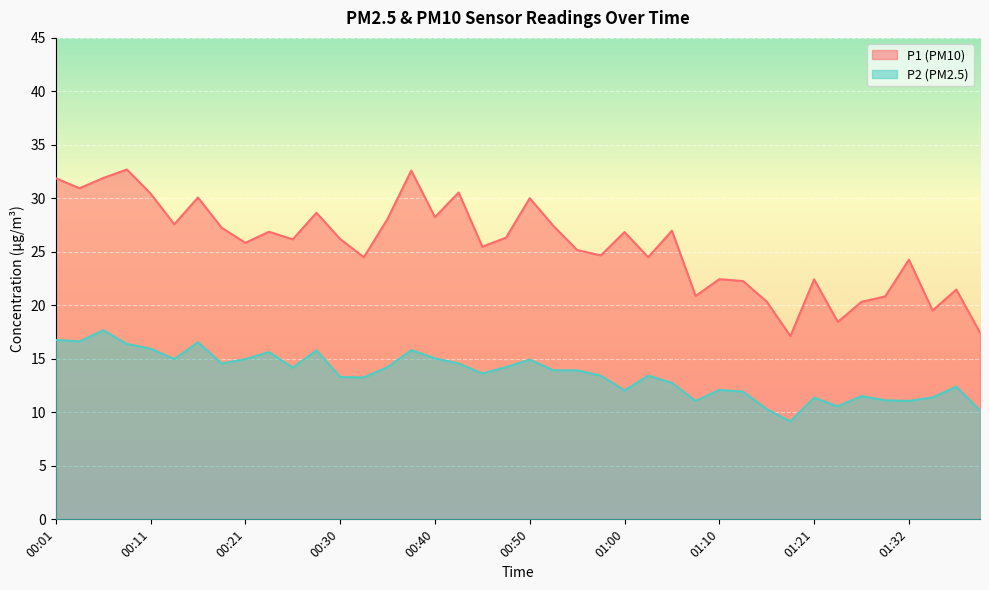

Where is P2 nearest to the value 13?

01:05